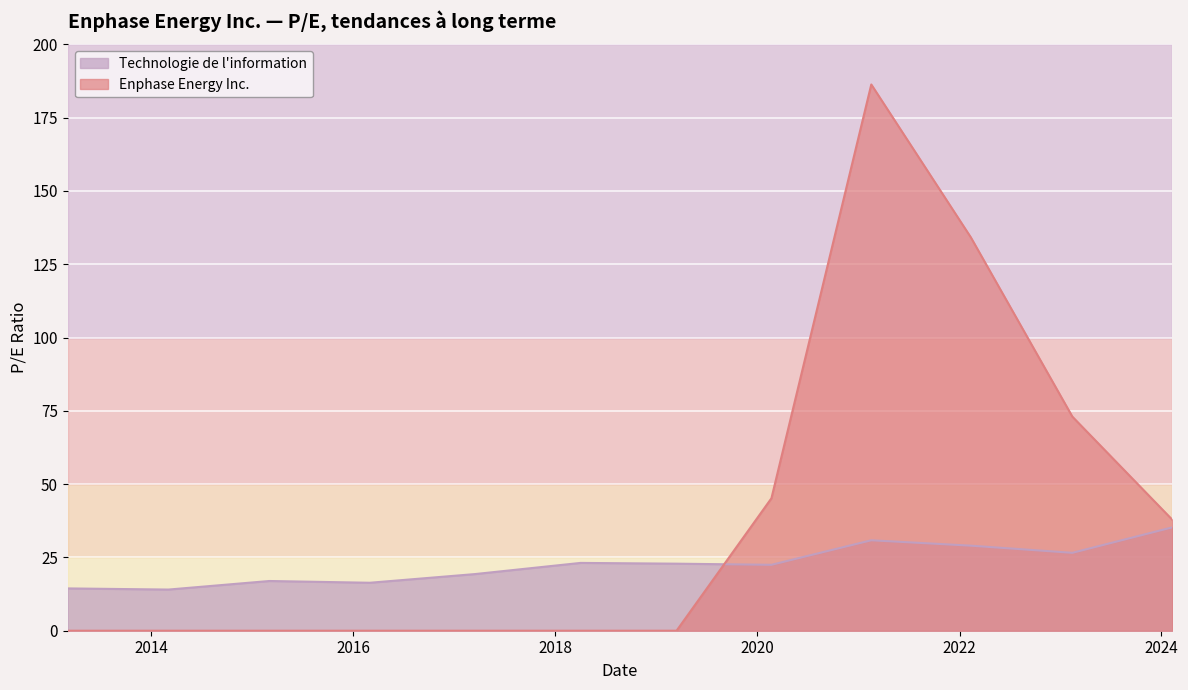

What is the label of the 11th point from the right?

2014-03-04